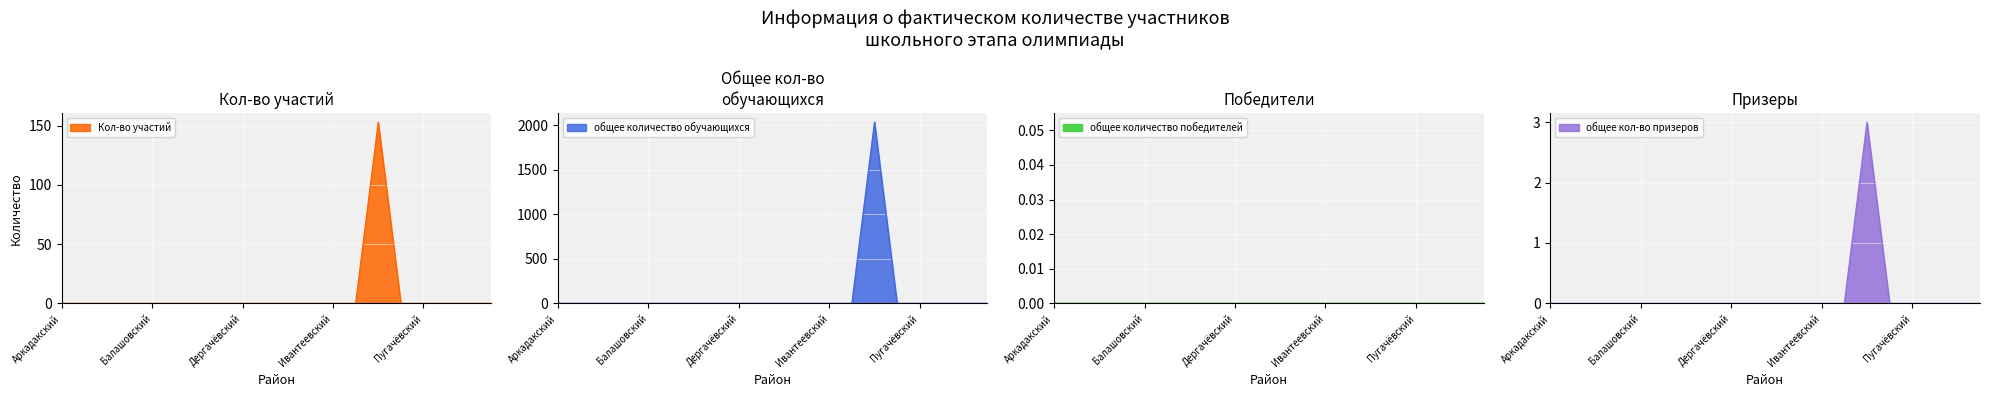

Which has a higher value, Балаковский or Екатериновский?

Балаковский